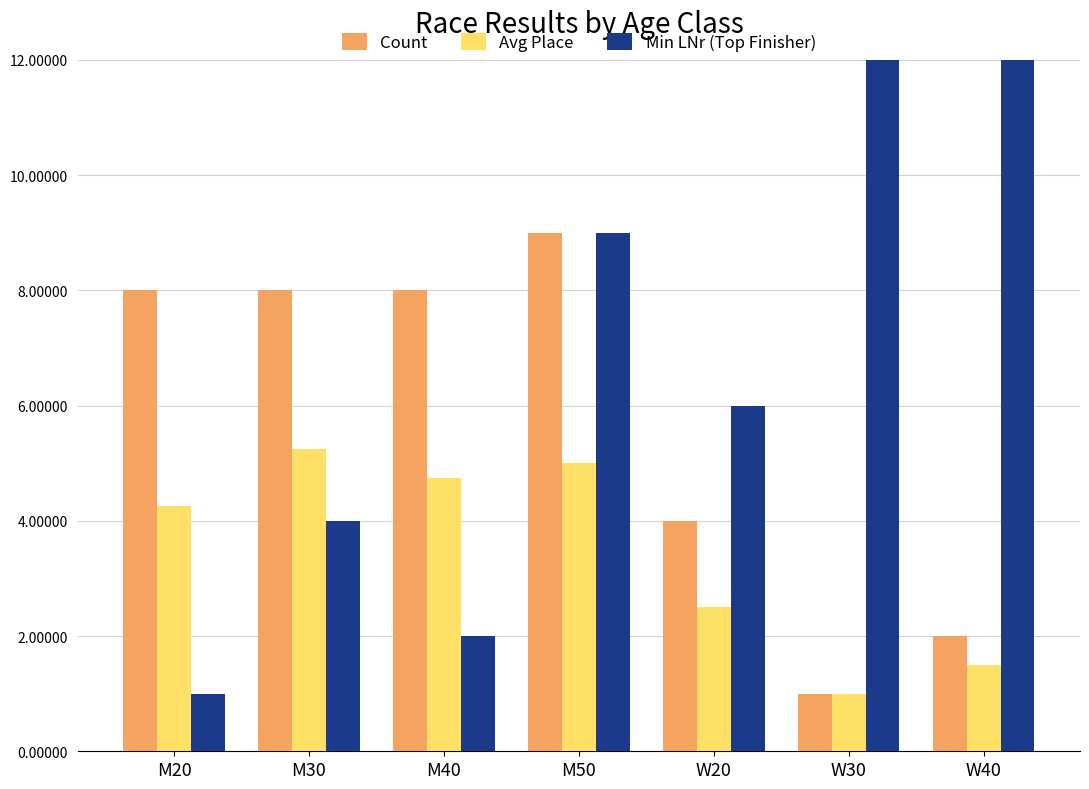

Which series has the largest range (max minus min)?

Min LNr (Top Finisher)